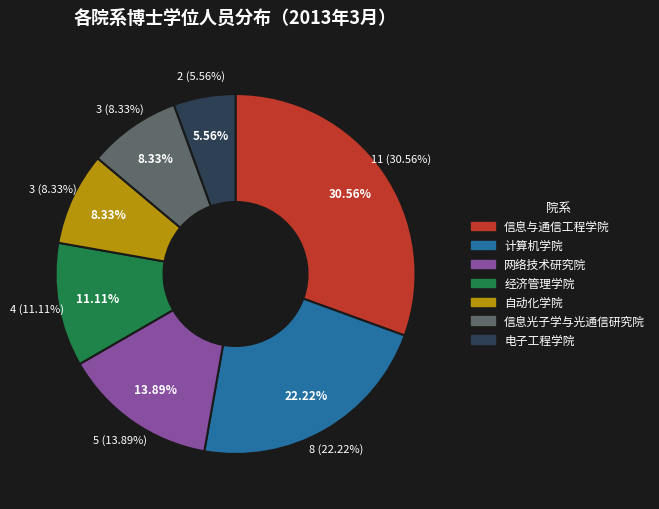

What is the smallest slice in the pie chart?

电子工程学院